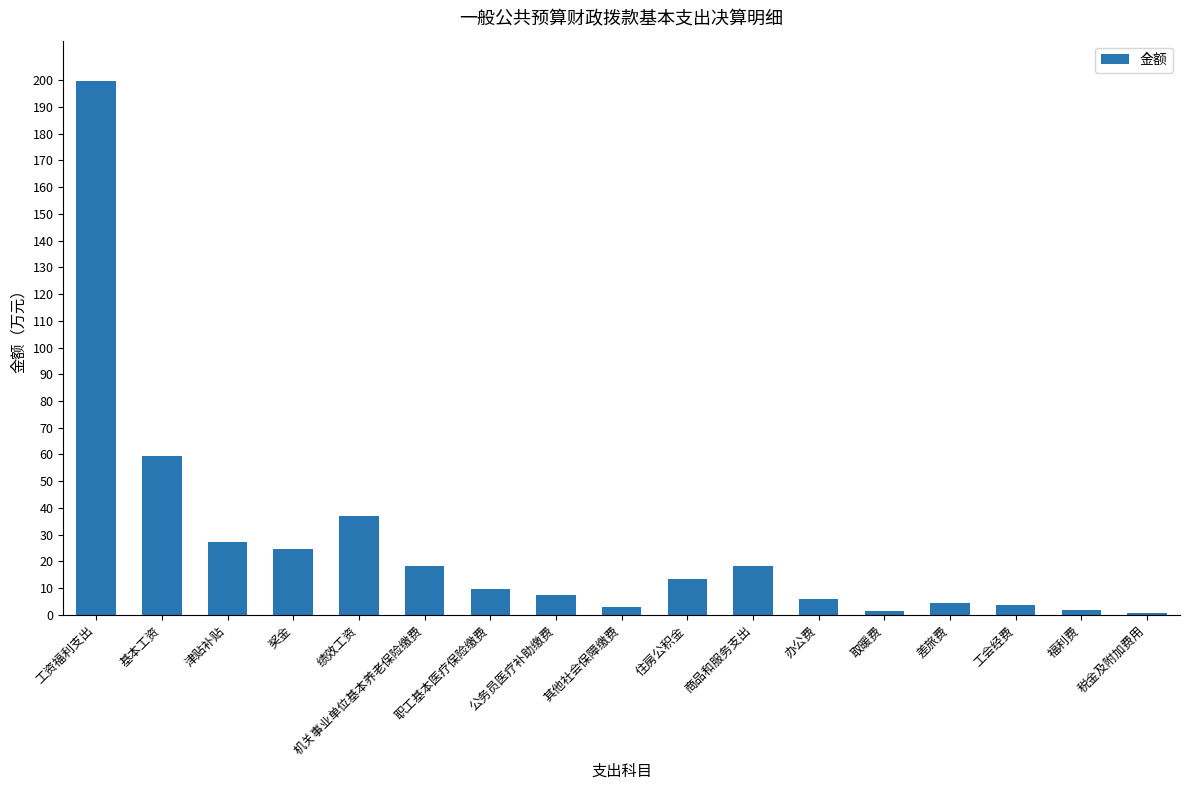

What is the sum of the values at 机关事业单位基本养老保险缴费 and 公务员医疗补助缴费?

25.7